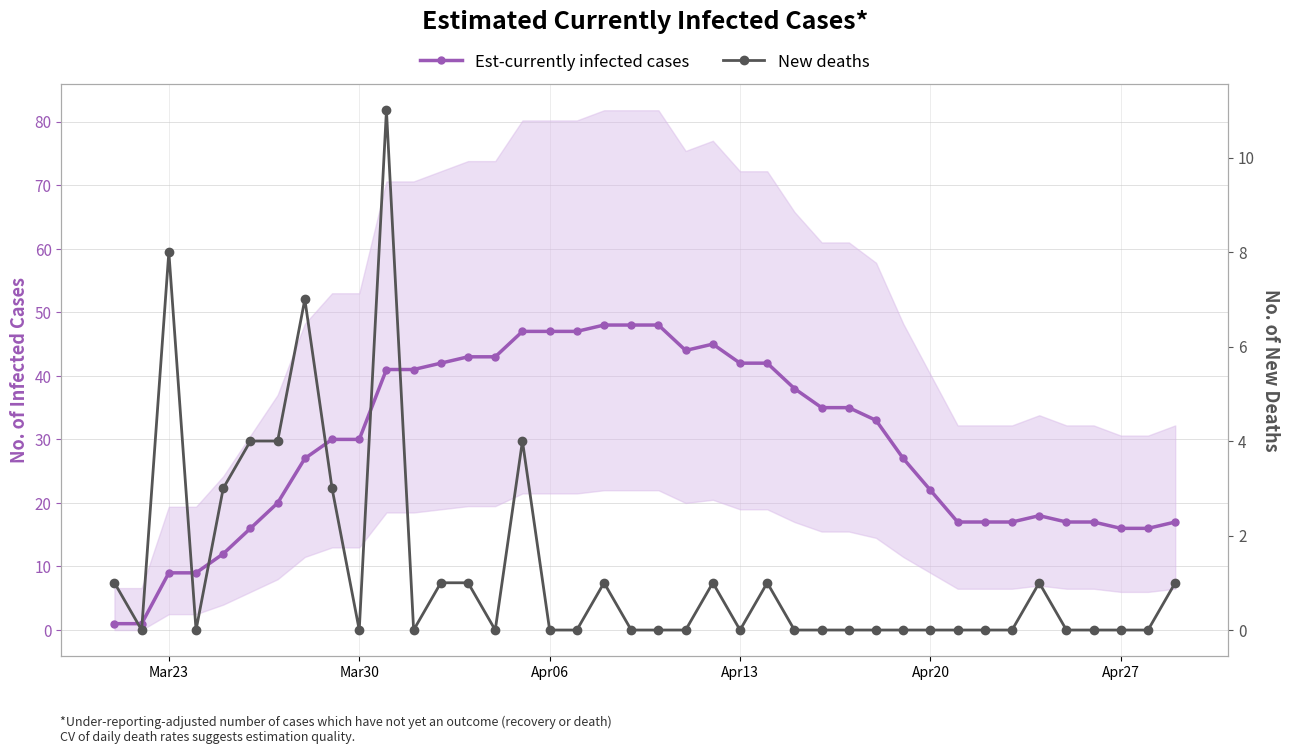

What is the value of the Est-currently infected cases point at the 26th from the left?

38